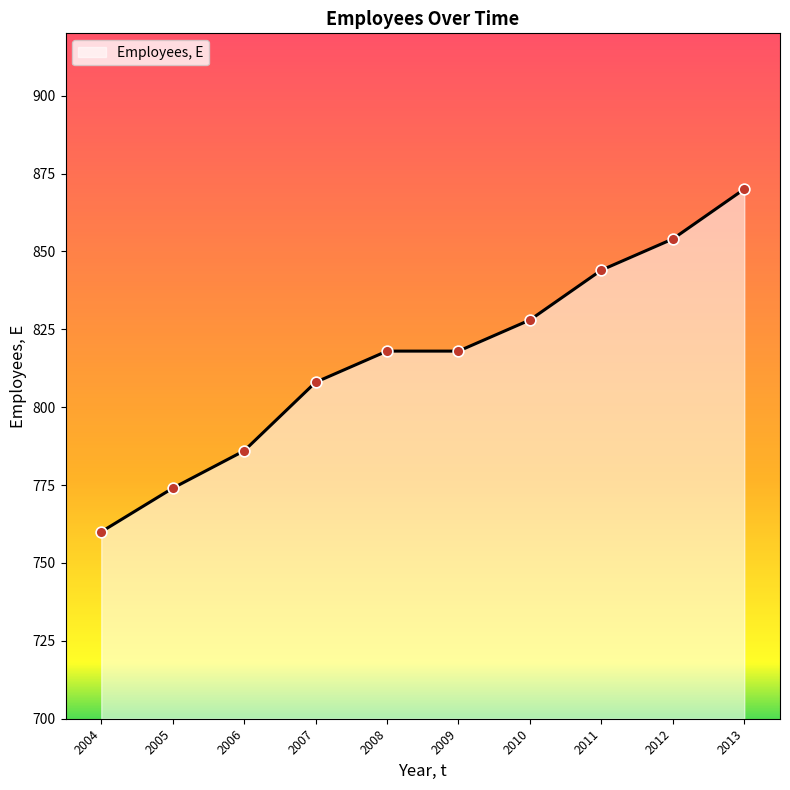

What is the change in value from 2009 to 2013?

+52